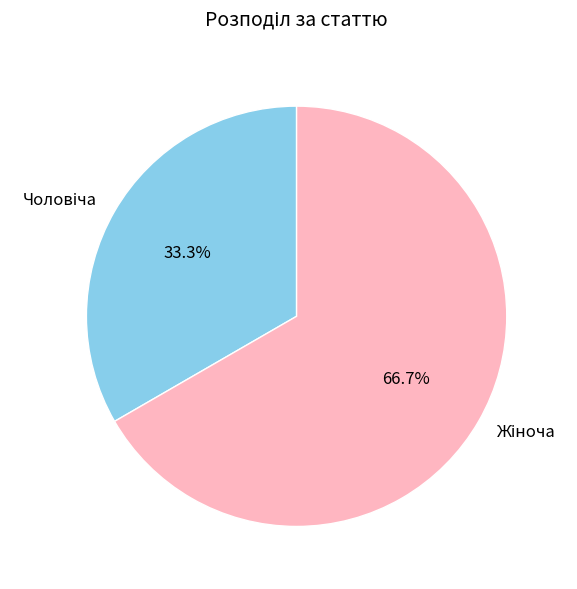

How many slices are in this pie chart?

2